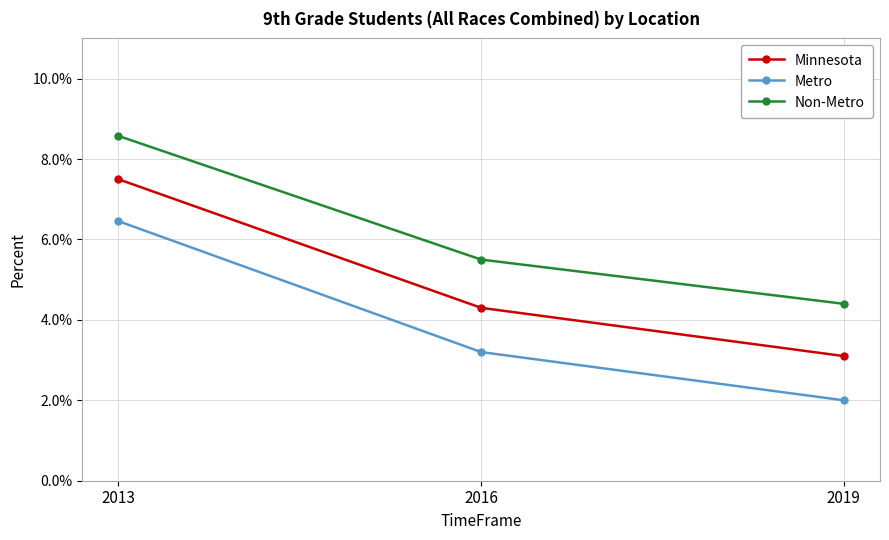

Is it true that Non-Metro equals 0.1 at 2013?

False